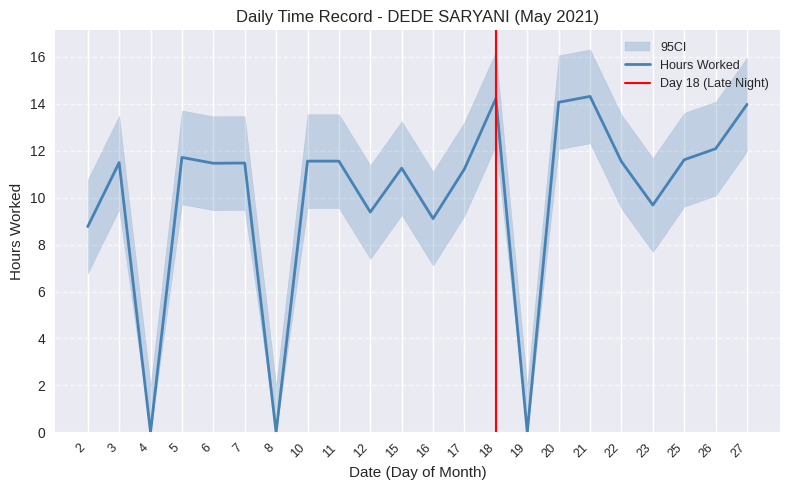

What is the difference between the values at 18 and 4?

14.2